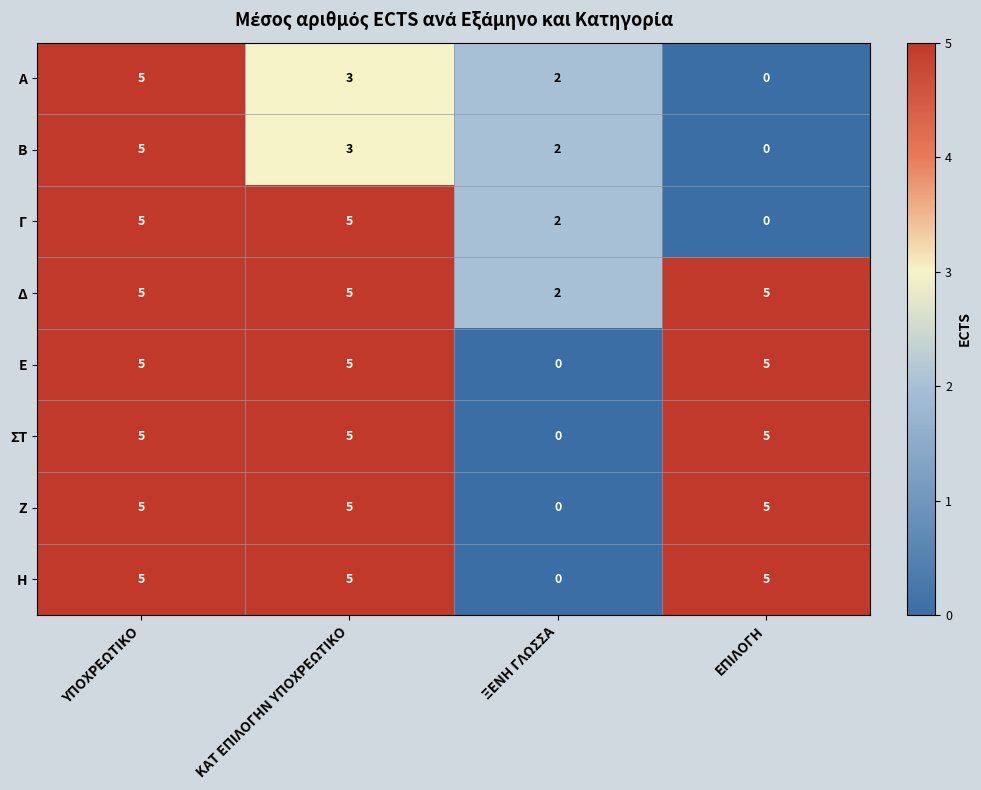

At which label does Α reach its peak?

ΥΠΟΧΡΕΩΤΙΚΟ